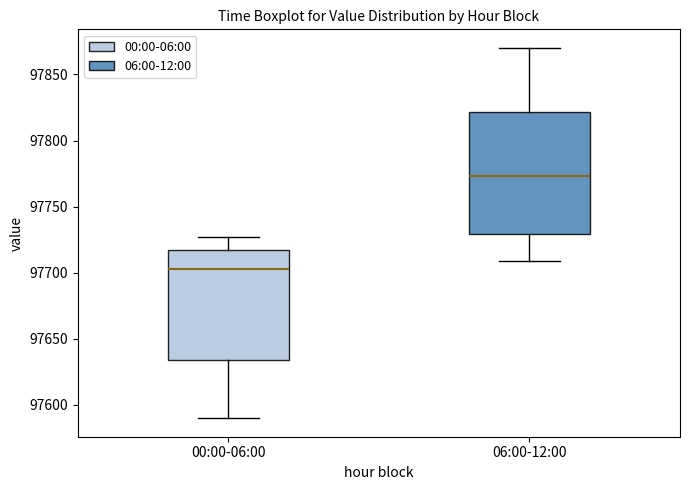

Where does the upper whisker of the box for 00:00-06:00 end on the y-axis? The values are not printed on the chart, so give them approximately, as read against the axis.

97725